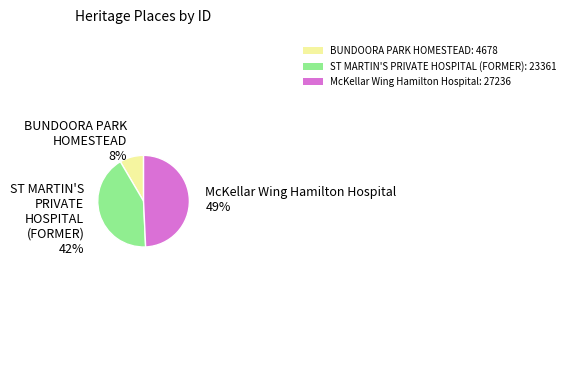

Combined, do McKellar Wing Hamilton Hospital and BUNDOORA PARK HOMESTEAD account for over 50%?

Yes